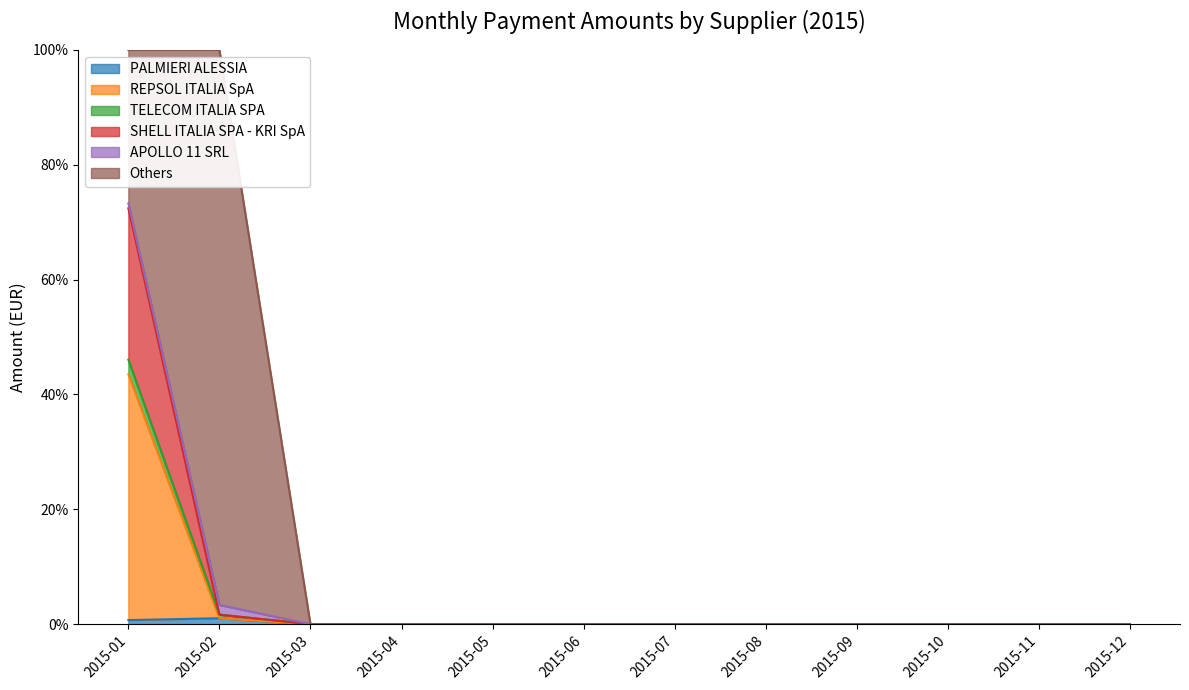

The value of PALMIERI ALESSIA at 2015-06 is -43.9. True or false?

False